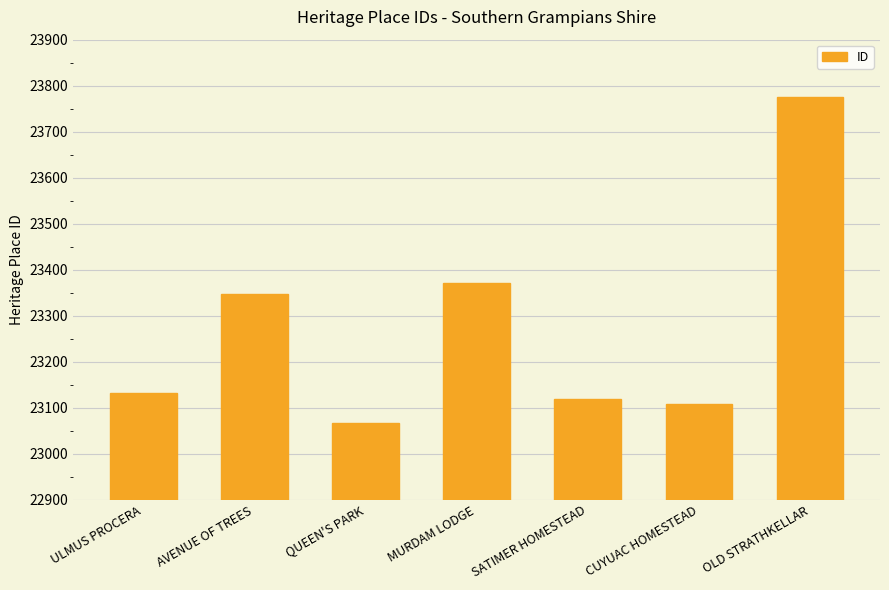

What is the greatest value displayed?

23776